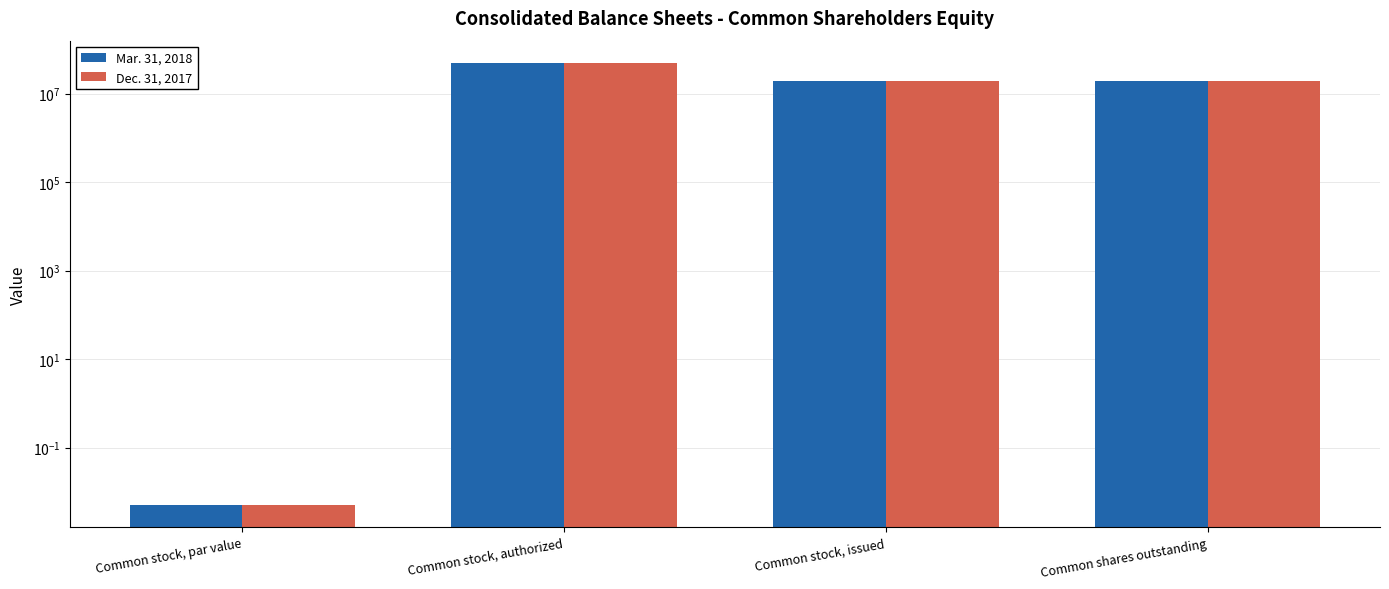

What is the sum of the Mar. 31, 2018 values at Common stock, authorized and Common stock, issued?

69309829.0